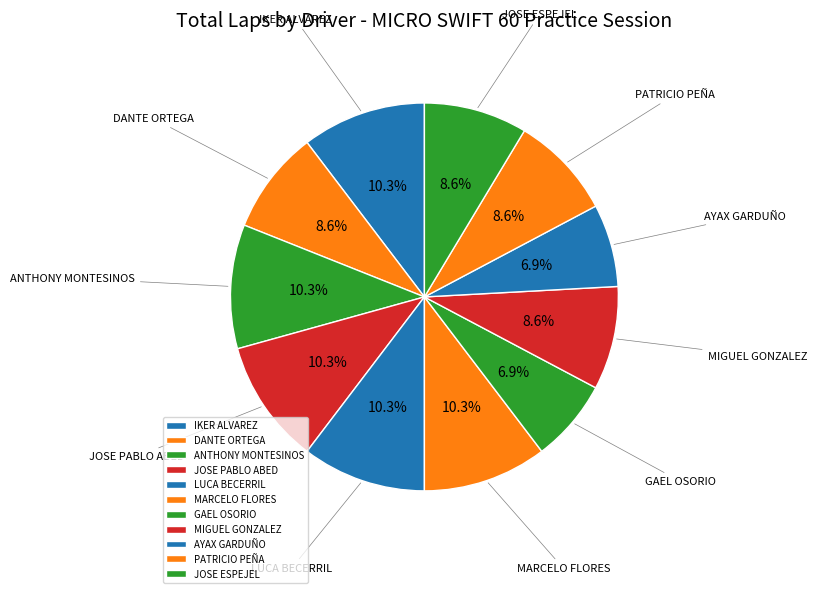

Is it true that GAEL OSORIO is 7% of the pie?

True